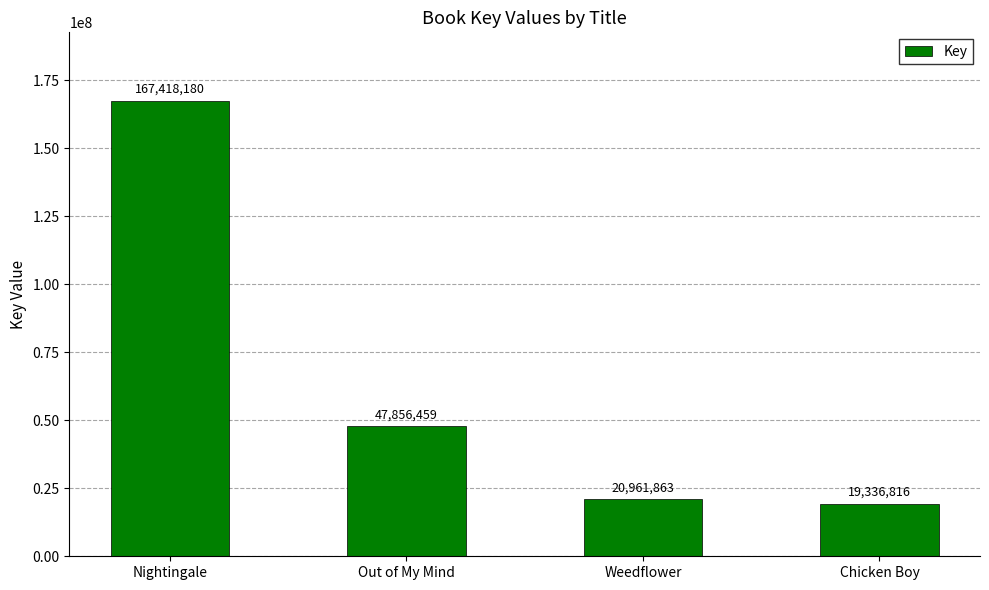

List the labels in order of value, smallest first.

Chicken Boy, Weedflower, Out of My Mind, Nightingale